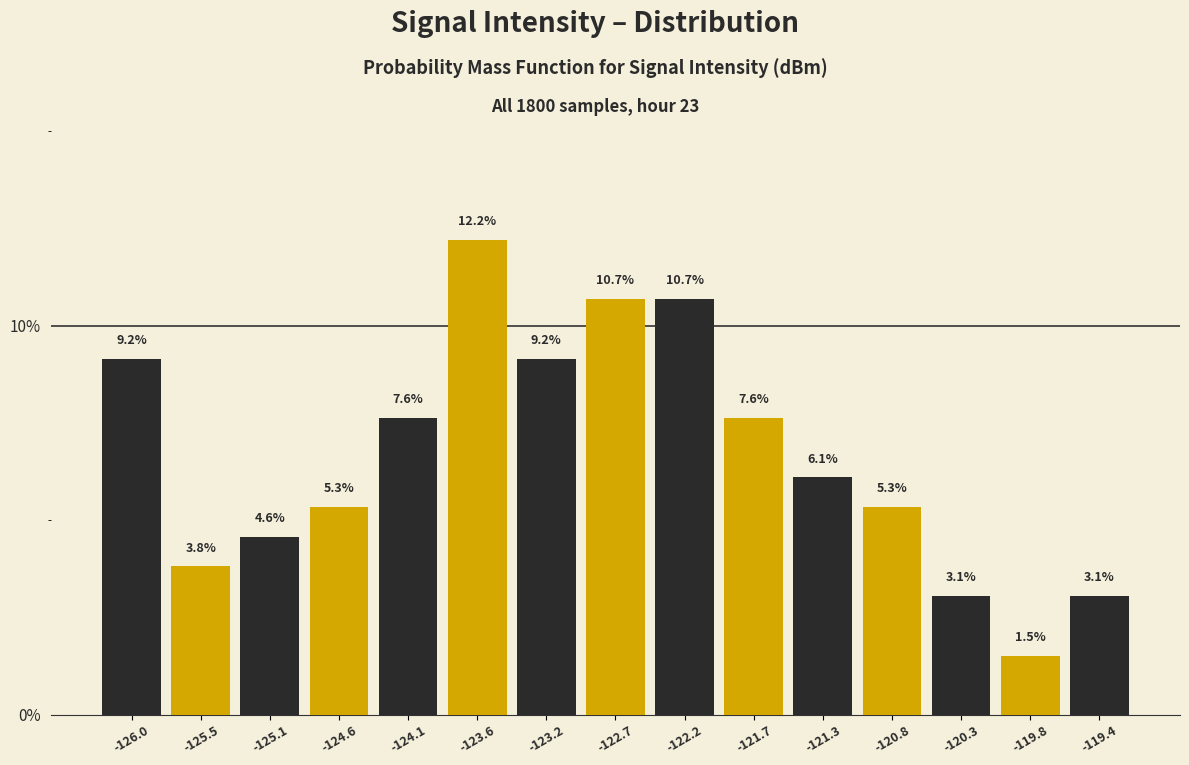

Reading left to right, transcribe this chart: for each bar, give the range it covers on the x-axis and its height. The bar edges are not printed on the chart, so give them approximately, as read against the axis.

-126.25 to -125.75: 9.2
-125.75 to -125.30: 3.8
-125.30 to -124.80: 4.6
-124.80 to -124.35: 5.3
-124.35 to -123.85: 7.6
-123.85 to -123.40: 12.2
-123.40 to -122.90: 9.2
-122.90 to -122.45: 10.7
-122.45 to -121.95: 10.7
-121.95 to -121.50: 7.6
-121.50 to -121.00: 6.1
-121.00 to -120.55: 5.3
-120.55 to -120.05: 3.1
-120.05 to -119.60: 1.5
-119.60 to -119.10: 3.1